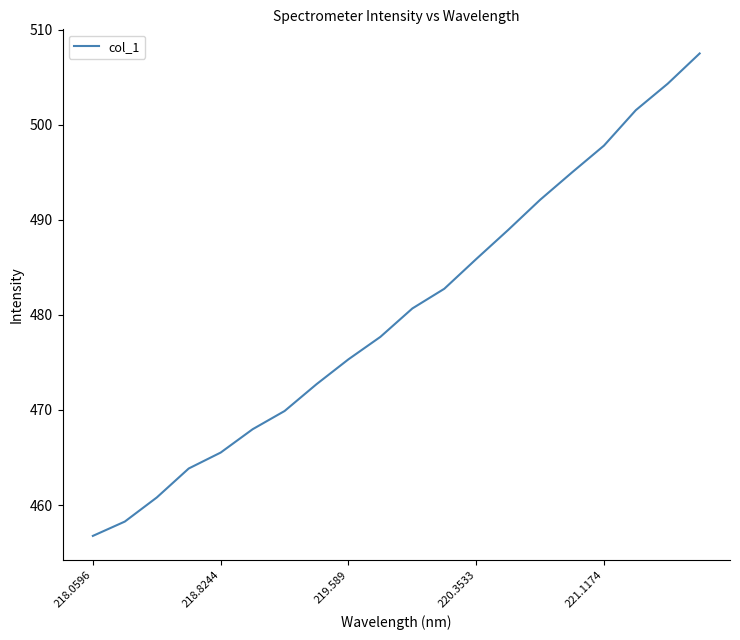

What is the smallest value displayed?

456.8